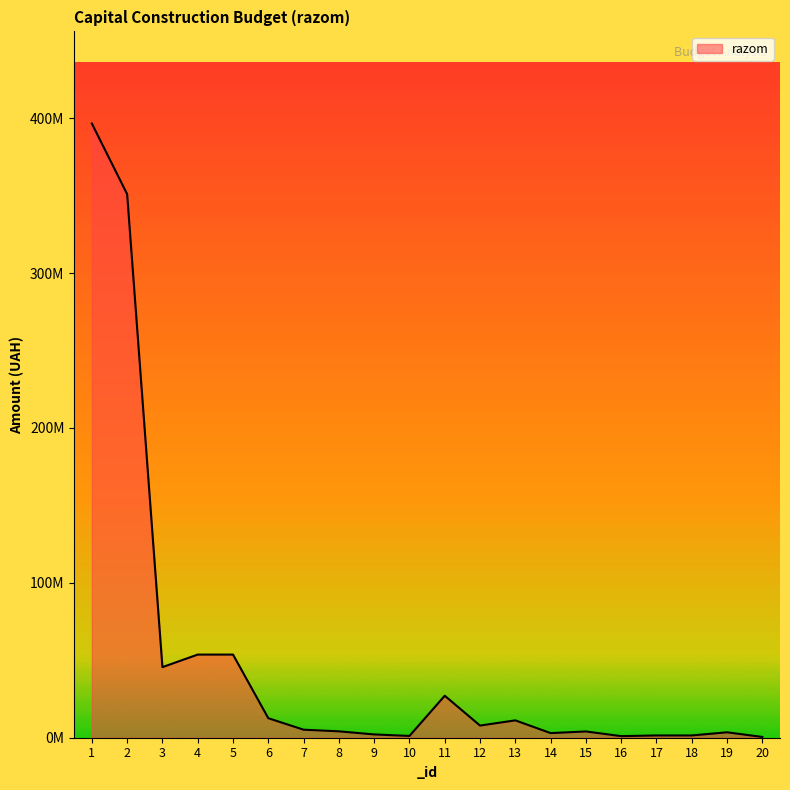

Where is the data nearest to the value 198502795?

4